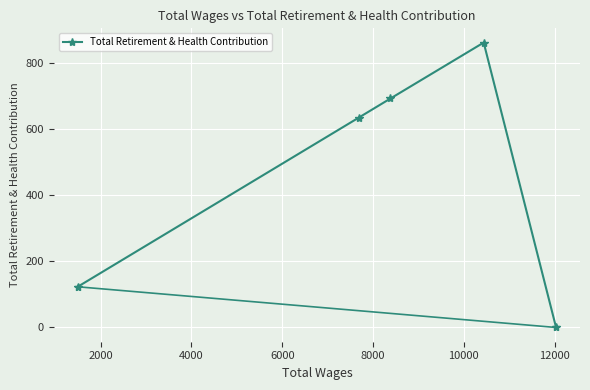

What is the greatest value displayed?

861